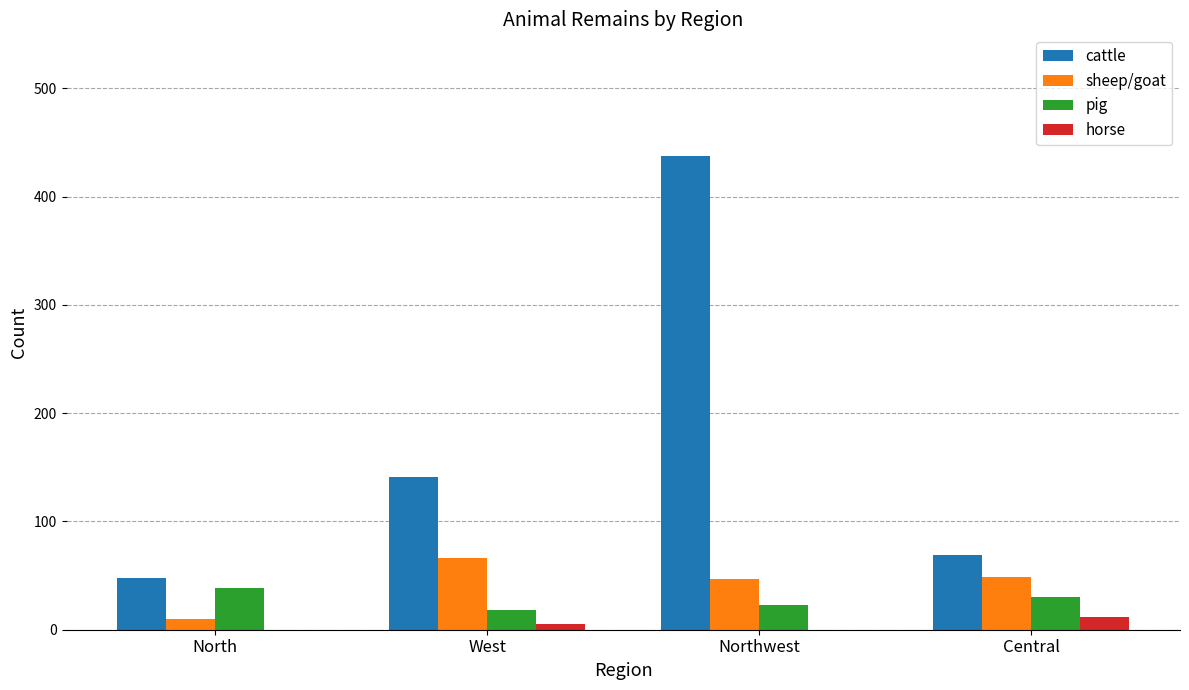

What are all the series names shown in the legend?

cattle, sheep/goat, pig, horse